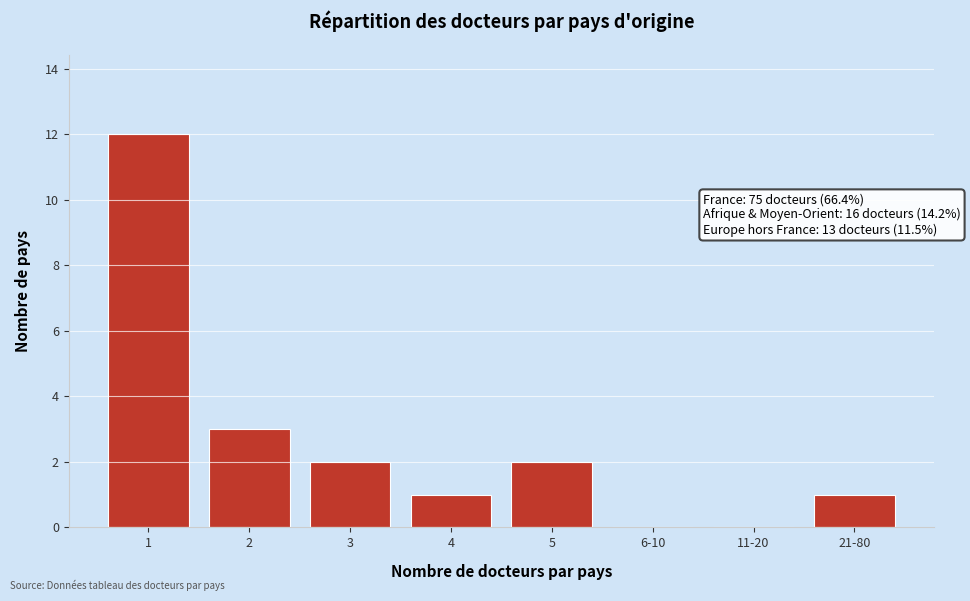

Reading left to right, list all the values displayed in this chart.

1=12	2=3	3=2	4=1	5=2	6-10=0	11-20=0	21-80=1